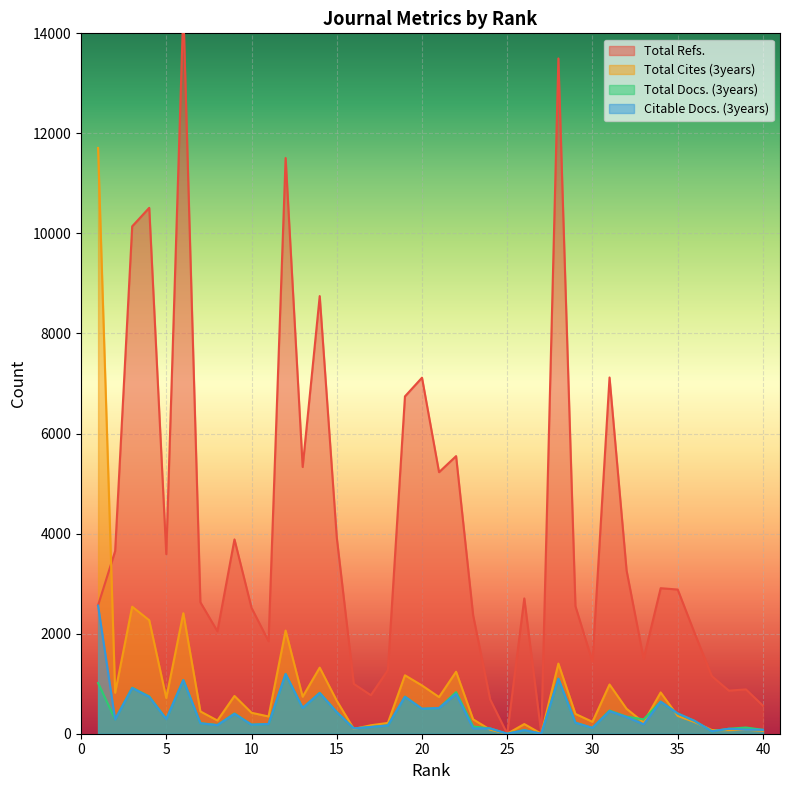

How many data points in Total Cites (3years) are less than 446?

20